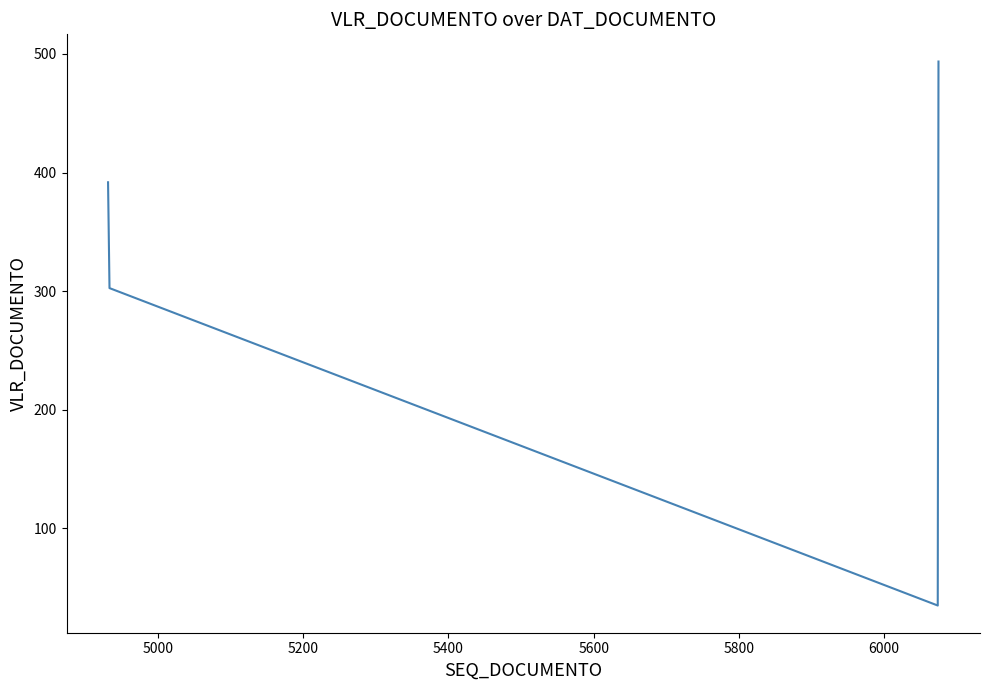

How many interior local valleys (lower than both neighbors) does the data have?

1